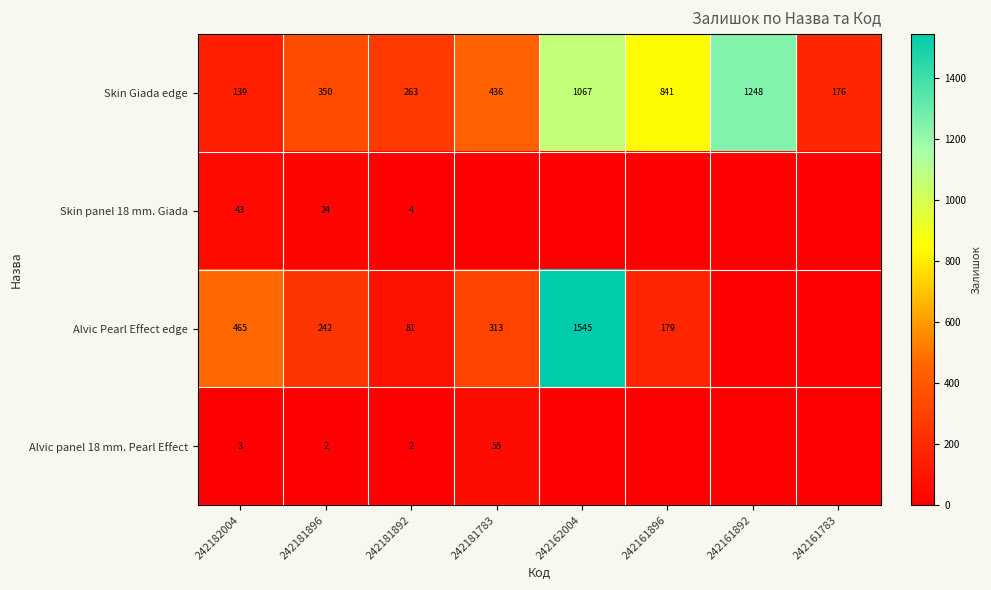

Is the value of Skin Giada edge at 242181896 greater than the value of Alvic panel 18 mm. Pearl Effect at 242181783?

Yes